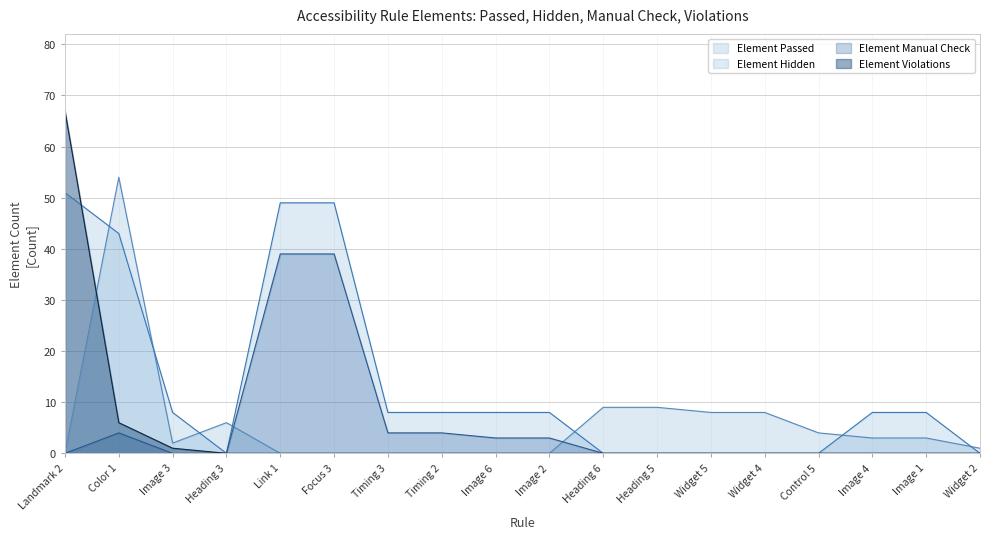

How many series are shown in this chart?

4